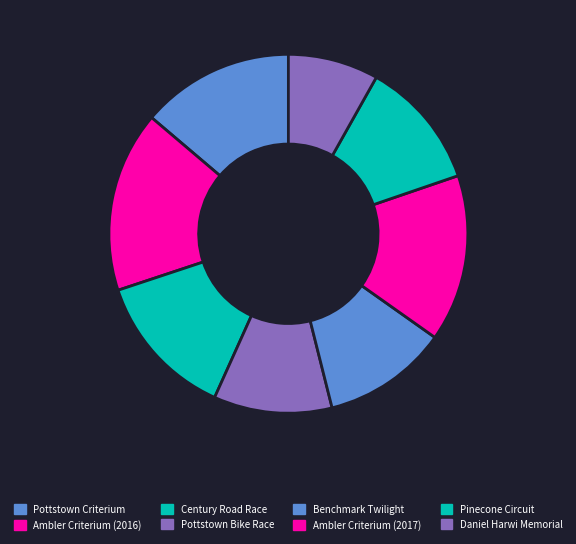

To the nearest percent, what portion does Pinecone Circuit represent?

12%